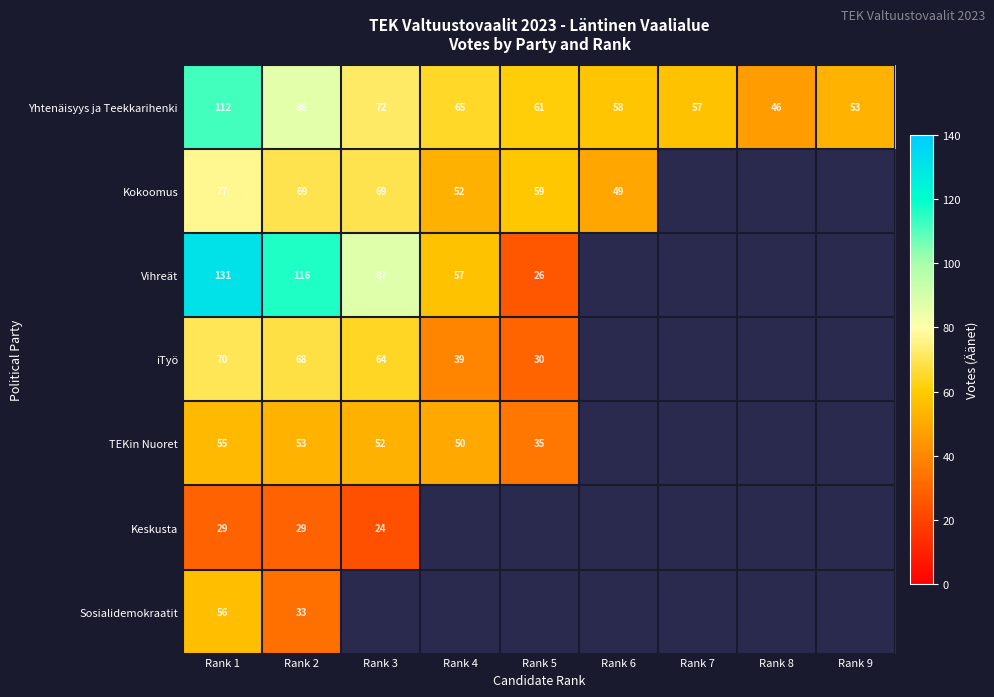

Is it true that Yhtenäisyys ja Teekkarihenki equals 46 at Rank 8?

True